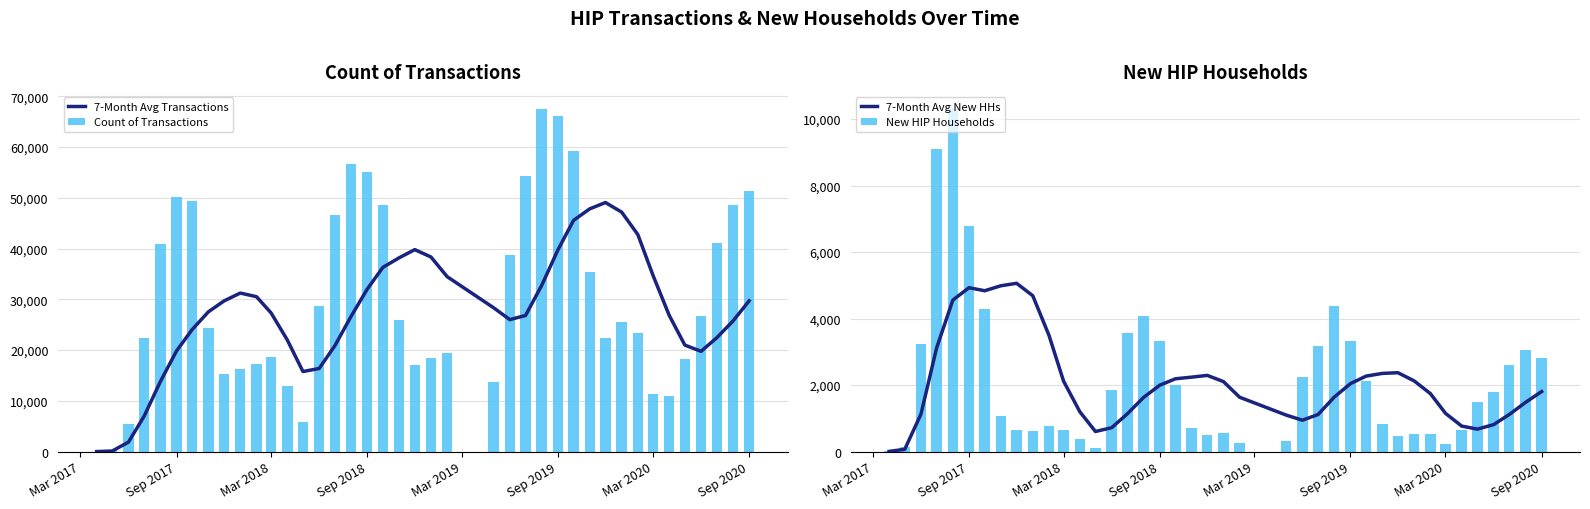

Is it true that Count of Transactions equals 18555 at Mar 2018?

True